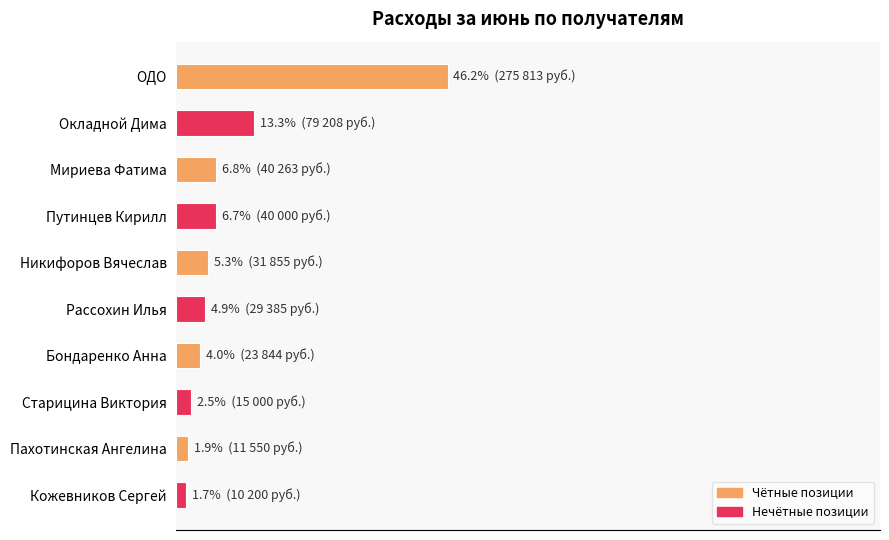

What is the minimum value shown in the chart?

1.7